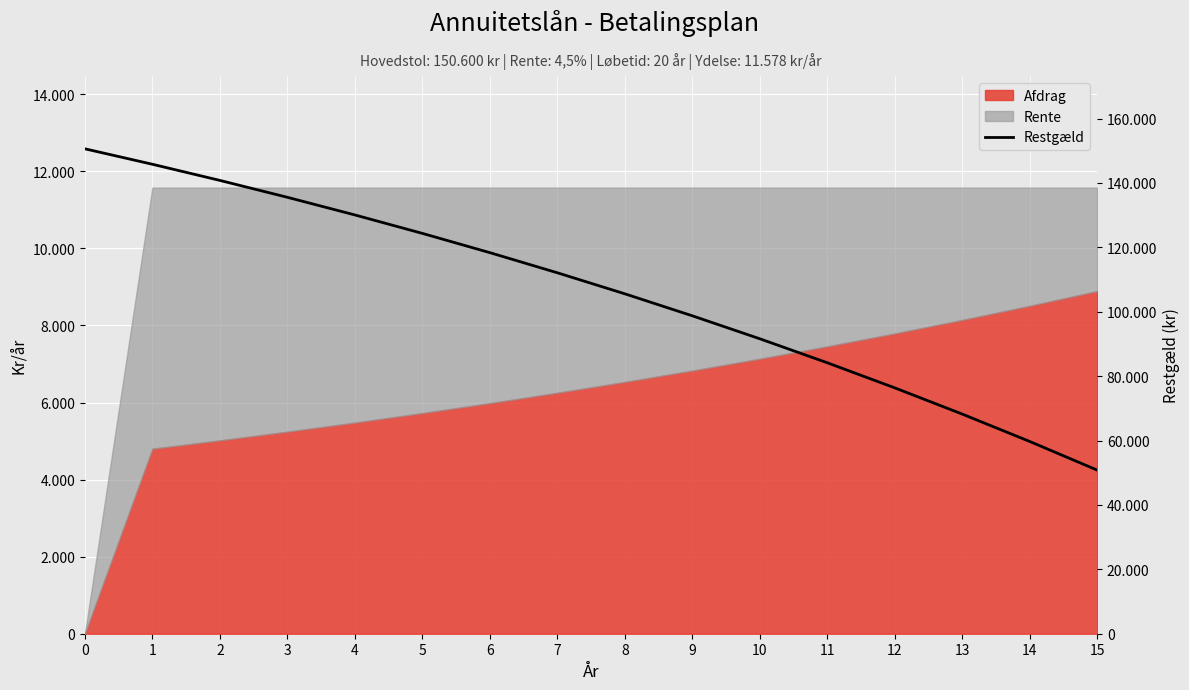

True or false: the data has more than 0 interior local peaks.

False